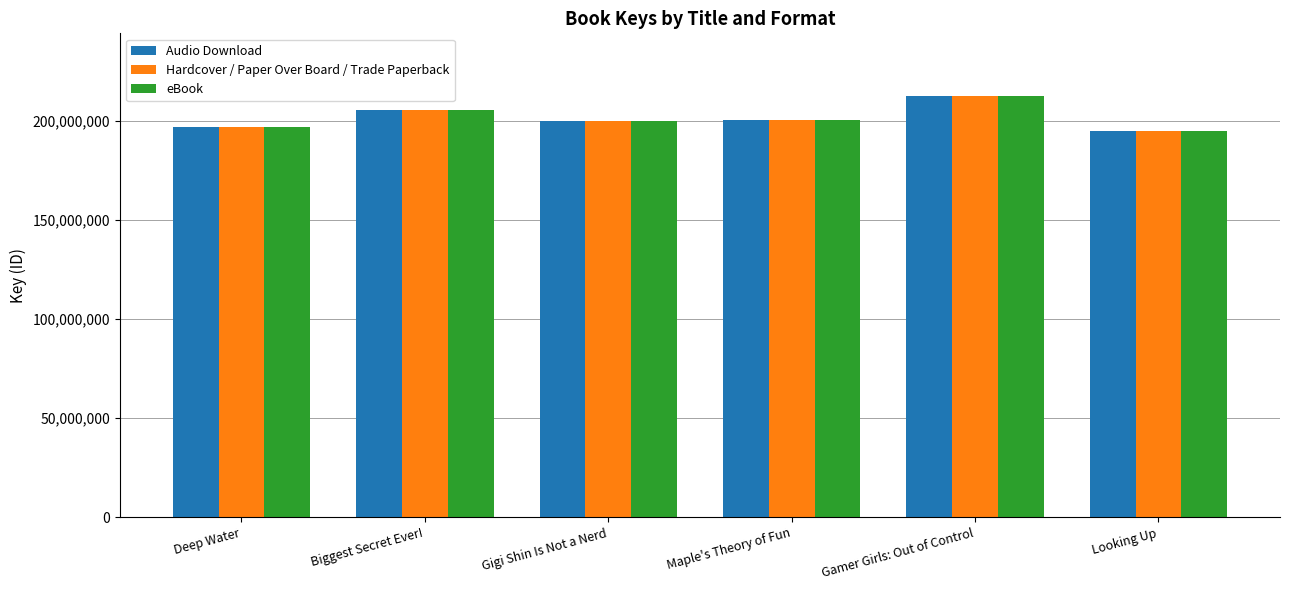

The eBook series shows 205557488 at Biggest Secret Ever!. True or false?

True